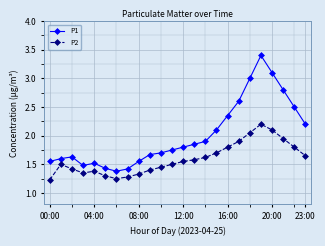

In P2, how many points are higher than both neighbors (excluding endpoints)?

3